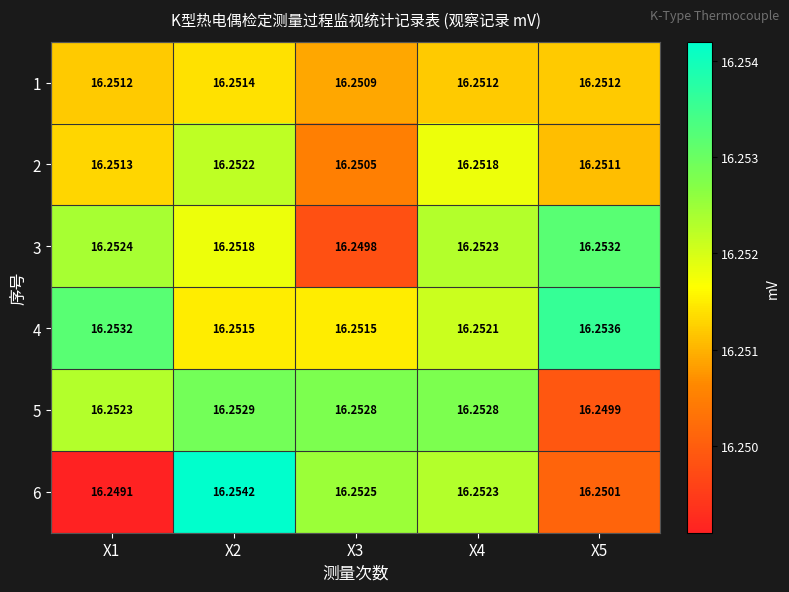

Is the value of 1 at X5 greater than the value of 3 at X4?

No